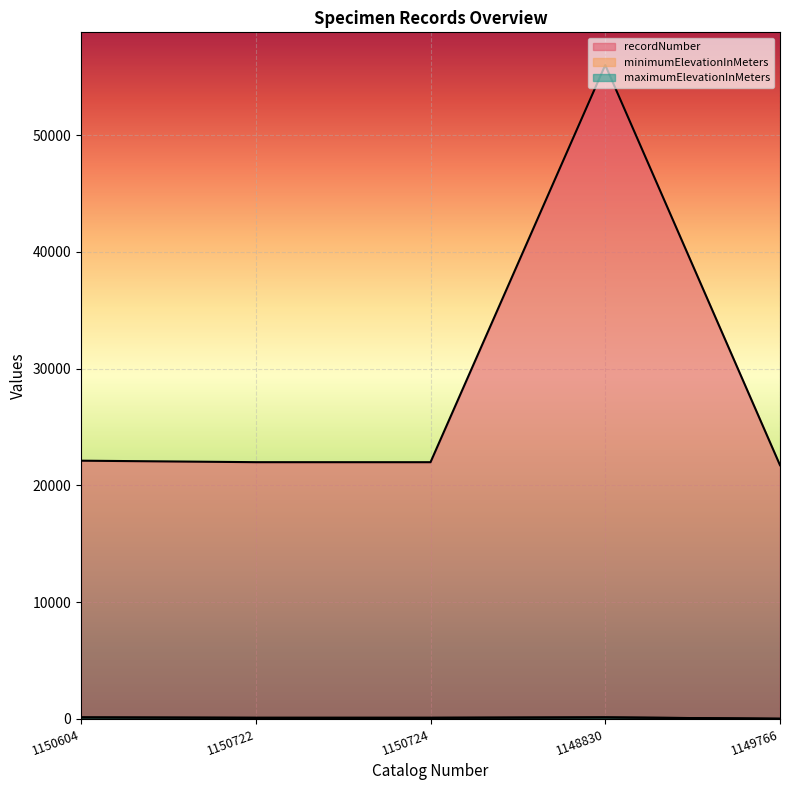

How many minimumElevationInMeters values are between 80 and 115?

4